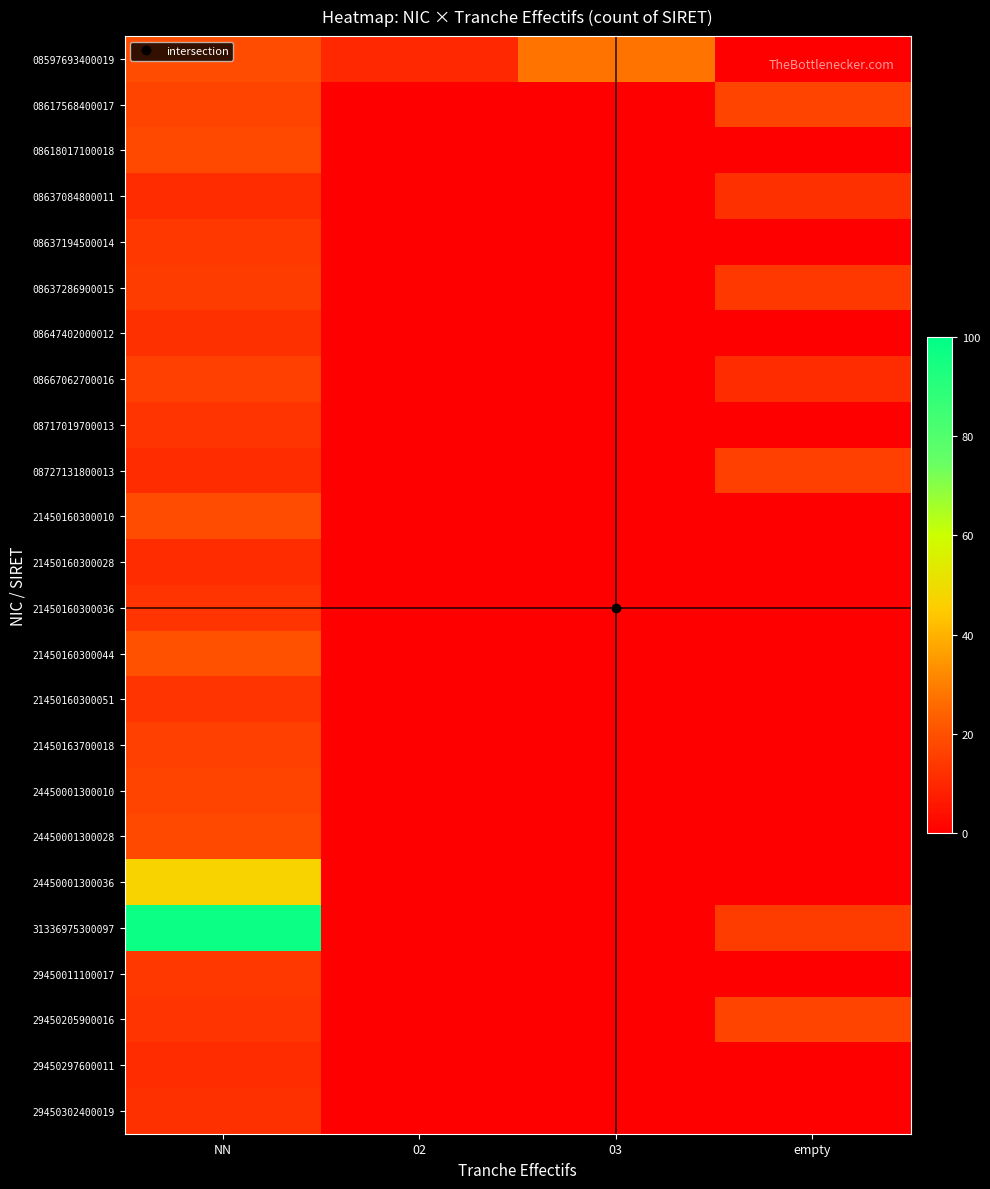

Which series changed the most between 03 and empty?

08597693400019